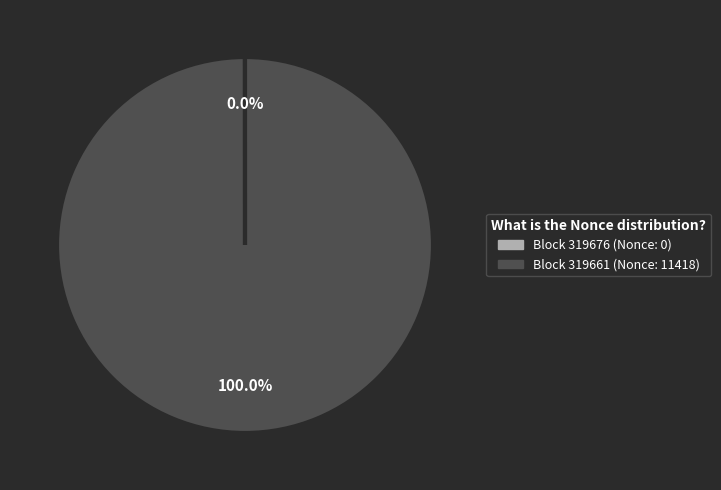

Is there any slice that represents more than half of the pie?

Yes